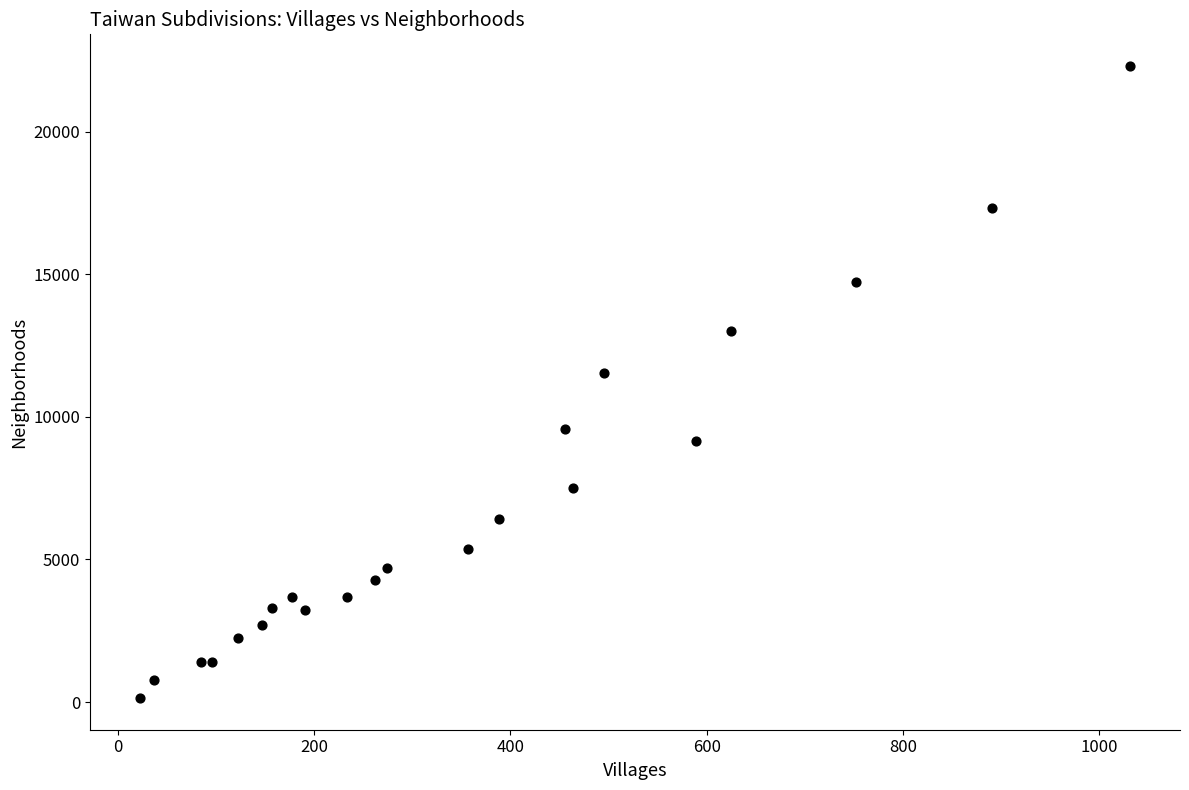

What is the range of Y values (max minus min)?

22171